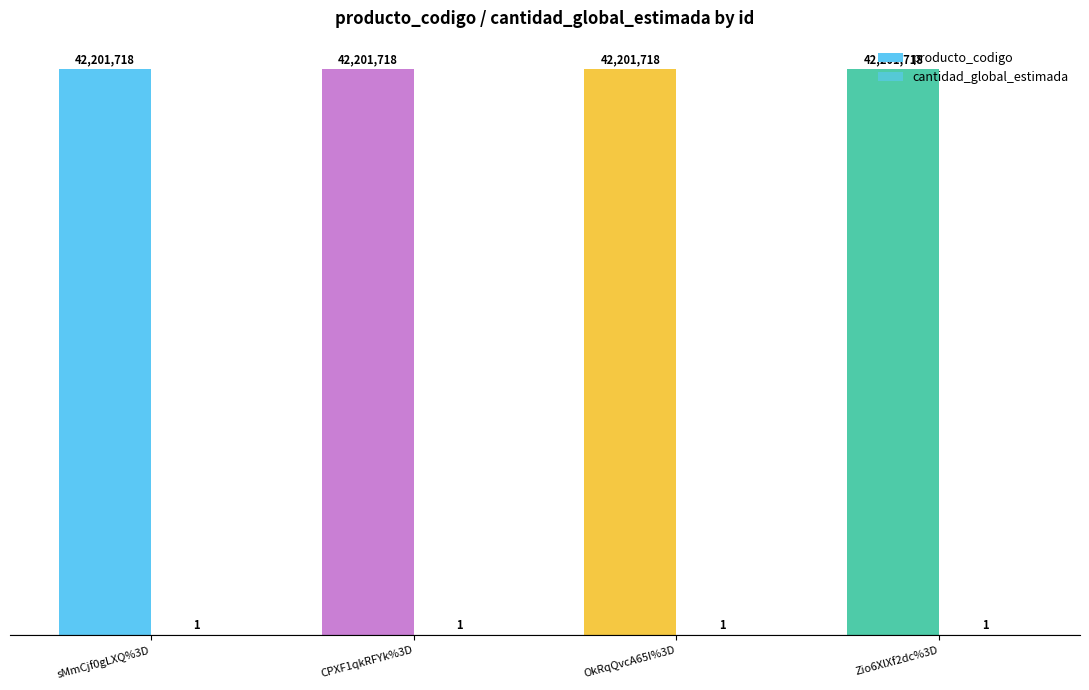

At which category is the sum across all series the highest?

sMmCjf0gLXQ%3D